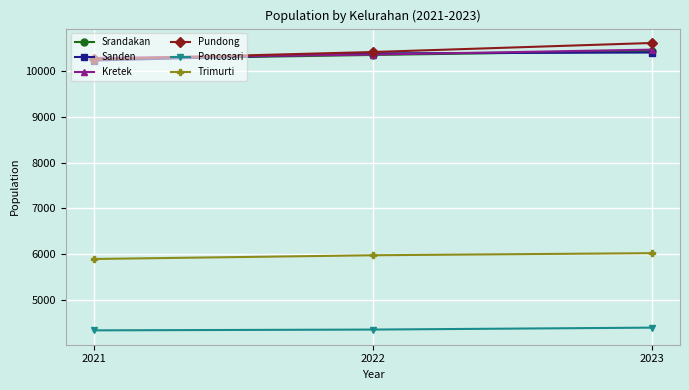

What is the approximate value of Poncosari at 2022?

4362